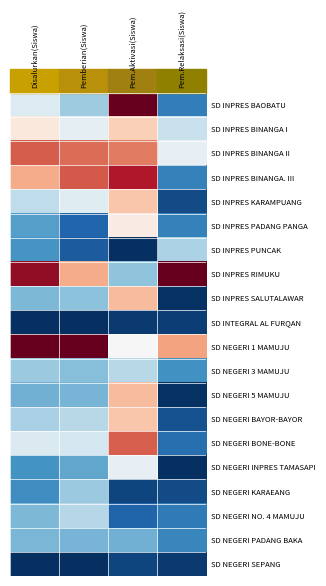

Reading left to right, extract all data points from this chart.

SD INPRES BAOBATU: Disalurkan(Siswa)=0.4	Pemberian(Siswa)=0.3	Pem.Aktivasi(Siswa)=1.0	Pem.Relaksasi(Siswa)=0.2
SD INPRES BINANGA I: Disalurkan(Siswa)=0.6	Pemberian(Siswa)=0.5	Pem.Aktivasi(Siswa)=0.6	Pem.Relaksasi(Siswa)=0.4
SD INPRES BINANGA II: Disalurkan(Siswa)=0.8	Pemberian(Siswa)=0.8	Pem.Aktivasi(Siswa)=0.8	Pem.Relaksasi(Siswa)=0.5
SD INPRES BINANGA. III: Disalurkan(Siswa)=0.7	Pemberian(Siswa)=0.8	Pem.Aktivasi(Siswa)=0.9	Pem.Relaksasi(Siswa)=0.2
SD INPRES KARAMPUANG: Disalurkan(Siswa)=0.4	Pemberian(Siswa)=0.4	Pem.Aktivasi(Siswa)=0.6	Pem.Relaksasi(Siswa)=0.1
SD INPRES PADANG PANGA: Disalurkan(Siswa)=0.2	Pemberian(Siswa)=0.1	Pem.Aktivasi(Siswa)=0.5	Pem.Relaksasi(Siswa)=0.2
SD INPRES PUNCAK: Disalurkan(Siswa)=0.2	Pemberian(Siswa)=0.1	Pem.Aktivasi(Siswa)=0.0	Pem.Relaksasi(Siswa)=0.3
SD INPRES RIMUKU: Disalurkan(Siswa)=0.9	Pemberian(Siswa)=0.7	Pem.Aktivasi(Siswa)=0.3	Pem.Relaksasi(Siswa)=1.0
SD INPRES SALUTALAWAR: Disalurkan(Siswa)=0.3	Pemberian(Siswa)=0.3	Pem.Aktivasi(Siswa)=0.7	Pem.Relaksasi(Siswa)=0.0
SD INTEGRAL AL FURQAN: Disalurkan(Siswa)=0.0	Pemberian(Siswa)=0.0	Pem.Aktivasi(Siswa)=0.0	Pem.Relaksasi(Siswa)=0.0
SD NEGERI 1 MAMUJU: Disalurkan(Siswa)=1.0	Pemberian(Siswa)=1.0	Pem.Aktivasi(Siswa)=0.5	Pem.Relaksasi(Siswa)=0.7
SD NEGERI 3 MAMUJU: Disalurkan(Siswa)=0.3	Pemberian(Siswa)=0.3	Pem.Aktivasi(Siswa)=0.4	Pem.Relaksasi(Siswa)=0.2
SD NEGERI 5 MAMUJU: Disalurkan(Siswa)=0.3	Pemberian(Siswa)=0.3	Pem.Aktivasi(Siswa)=0.7	Pem.Relaksasi(Siswa)=0.0
SD NEGERI BAYOR-BAYOR: Disalurkan(Siswa)=0.3	Pemberian(Siswa)=0.4	Pem.Aktivasi(Siswa)=0.6	Pem.Relaksasi(Siswa)=0.1
SD NEGERI BONE-BONE: Disalurkan(Siswa)=0.4	Pemberian(Siswa)=0.4	Pem.Aktivasi(Siswa)=0.8	Pem.Relaksasi(Siswa)=0.1
SD NEGERI INPRES TAMASAPI: Disalurkan(Siswa)=0.2	Pemberian(Siswa)=0.2	Pem.Aktivasi(Siswa)=0.5	Pem.Relaksasi(Siswa)=0.0
SD NEGERI KARAEANG: Disalurkan(Siswa)=0.2	Pemberian(Siswa)=0.3	Pem.Aktivasi(Siswa)=0.0	Pem.Relaksasi(Siswa)=0.1
SD NEGERI NO. 4 MAMUJU: Disalurkan(Siswa)=0.3	Pemberian(Siswa)=0.4	Pem.Aktivasi(Siswa)=0.1	Pem.Relaksasi(Siswa)=0.1
SD NEGERI PADANG BAKA: Disalurkan(Siswa)=0.3	Pemberian(Siswa)=0.3	Pem.Aktivasi(Siswa)=0.3	Pem.Relaksasi(Siswa)=0.2
SD NEGERI SEPANG: Disalurkan(Siswa)=0.0	Pemberian(Siswa)=0.0	Pem.Aktivasi(Siswa)=0.0	Pem.Relaksasi(Siswa)=0.0